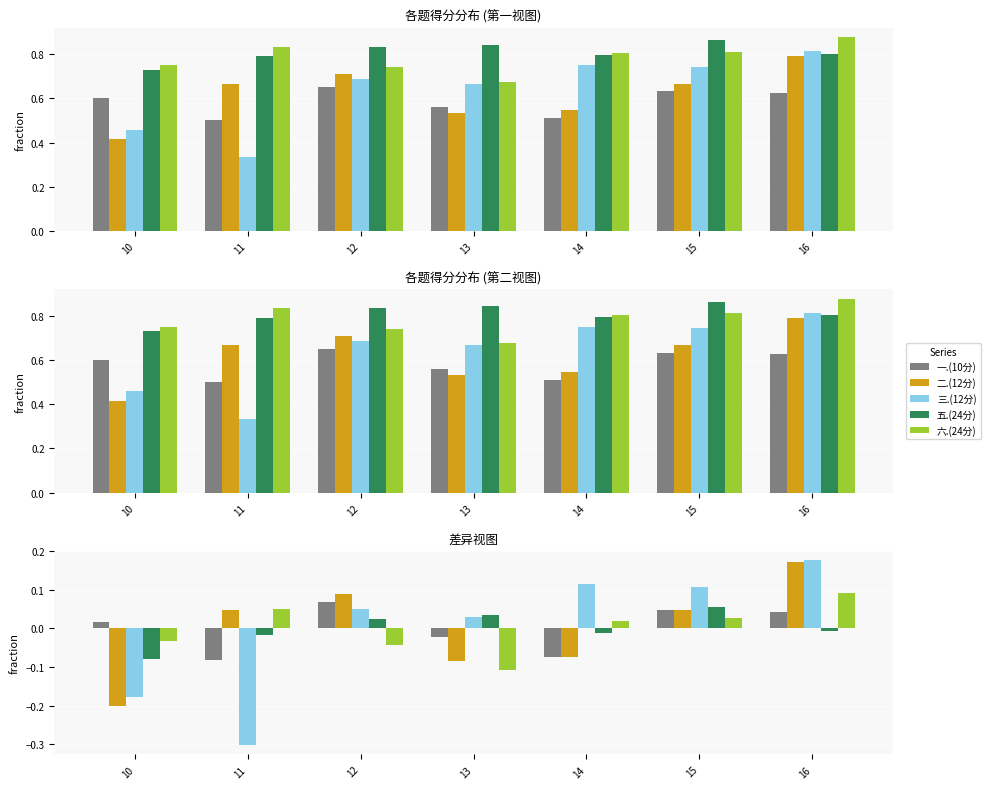

Which has a higher value, 13 or 10?

10